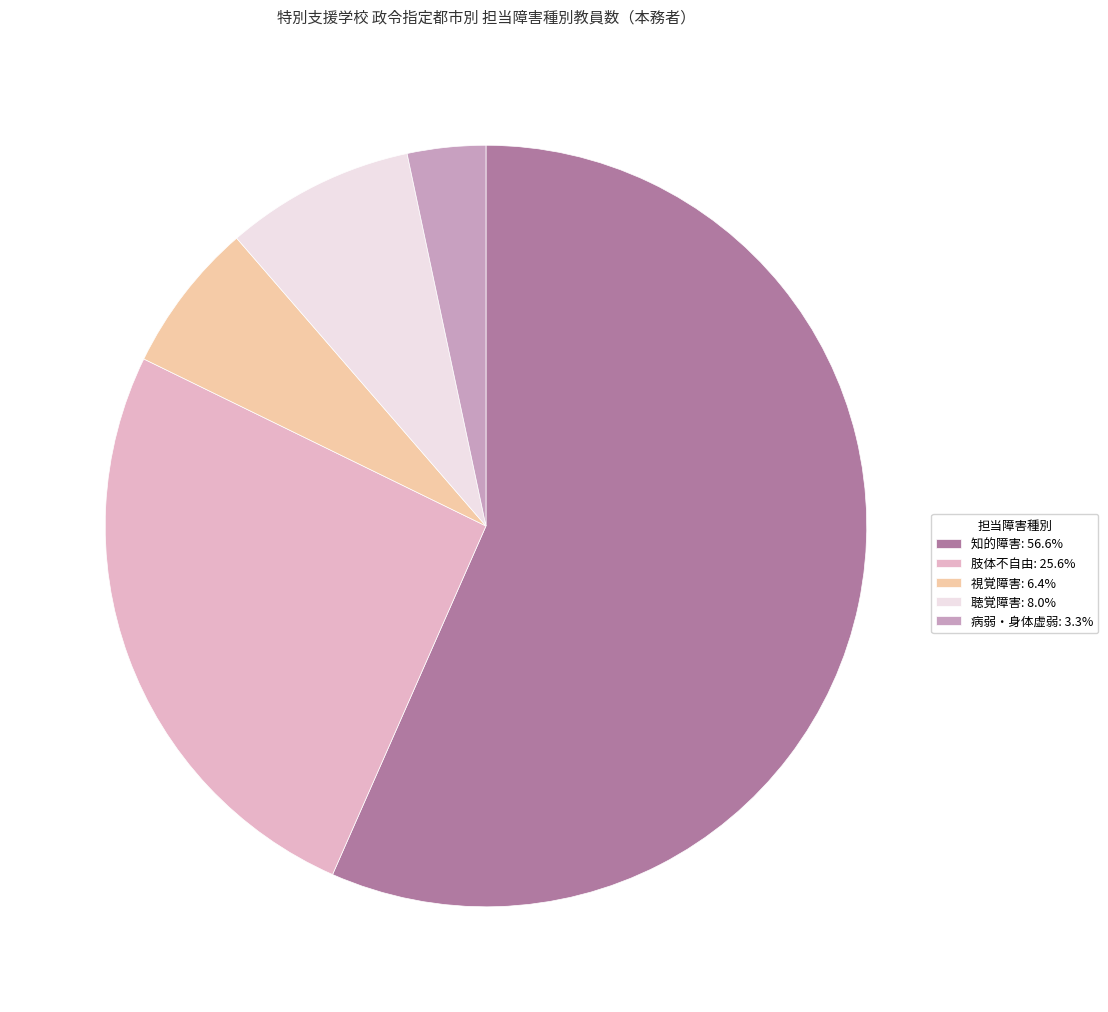

Count the number of slices in the pie.

5